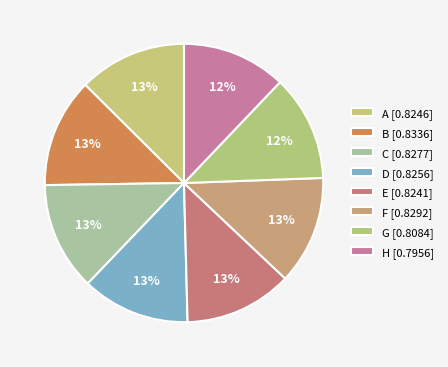

Is there any slice that represents more than half of the pie?

No